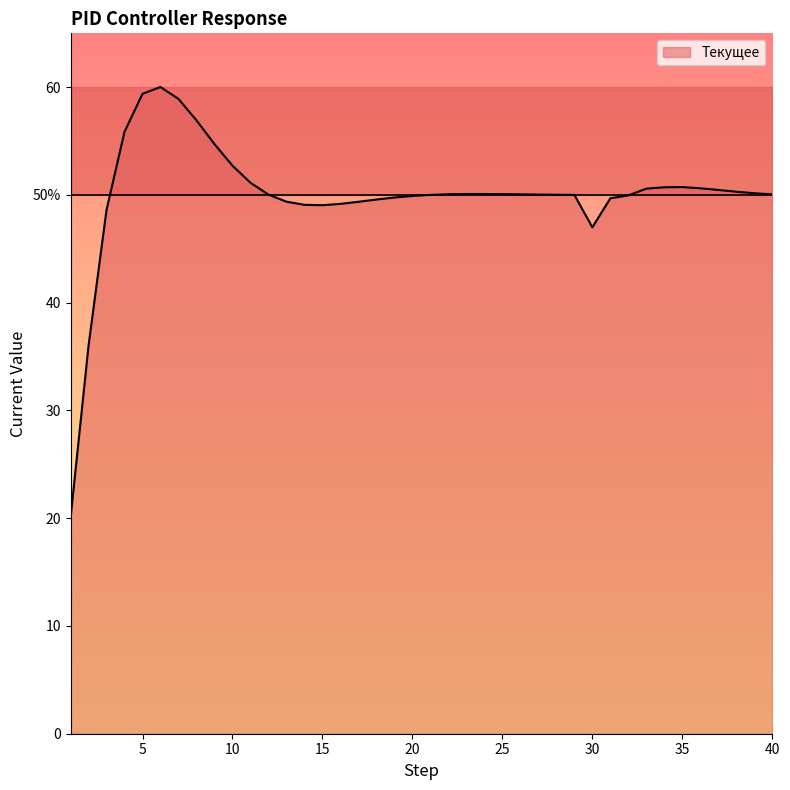

Reading right to left, transcribe all the data shown in this chart.

50.1	50.2	50.3	50.5	50.6	50.7	50.7	50.6	50.0	49.7	47.0	50.0	50.0	50.0	50.1	50.1	50.1	50.1	50.1	50.0	49.9	49.8	49.6	49.4	49.2	49.0	49.1	49.4	50.0	51.1	52.7	54.7	56.9	58.9	60.0	59.4	55.9	48.6	36.0	20.0